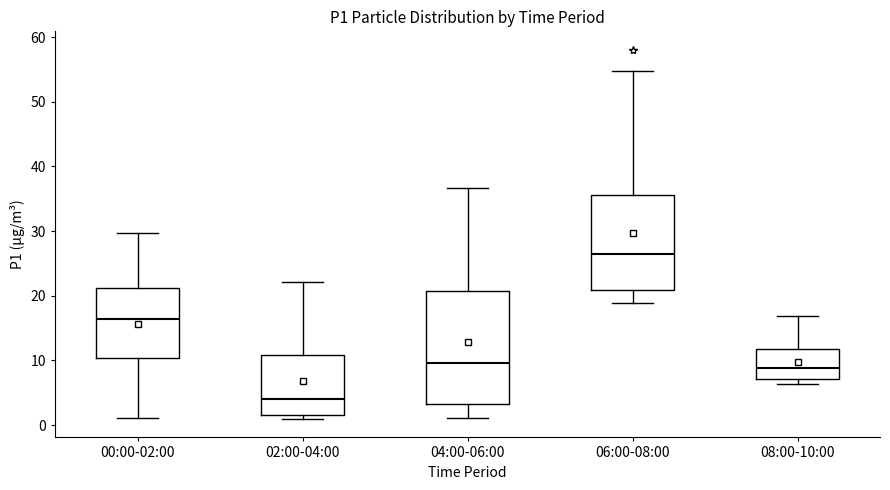

Comparing the boxes themselves (not the whiskers), which one is the tallest?

04:00-06:00